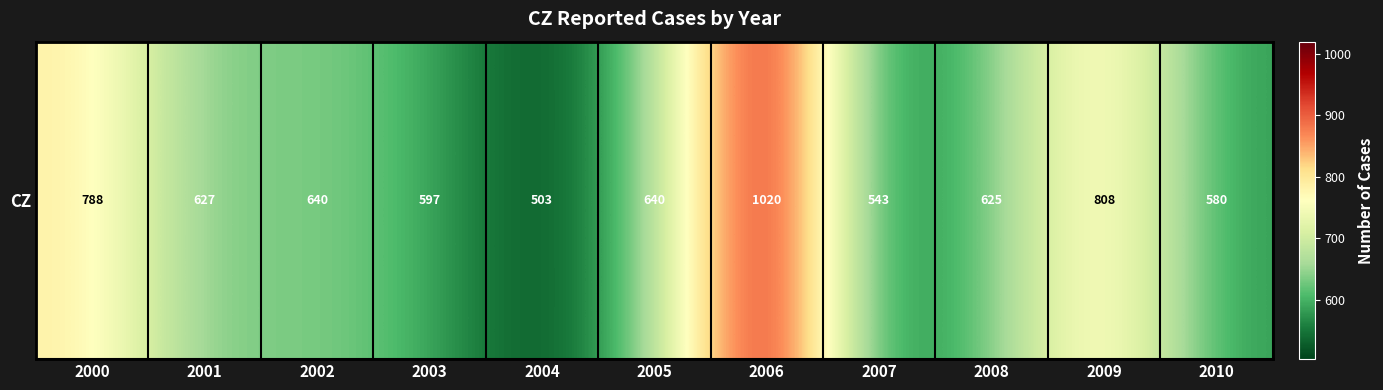

Which has a higher value, 2008 or 2010?

2008